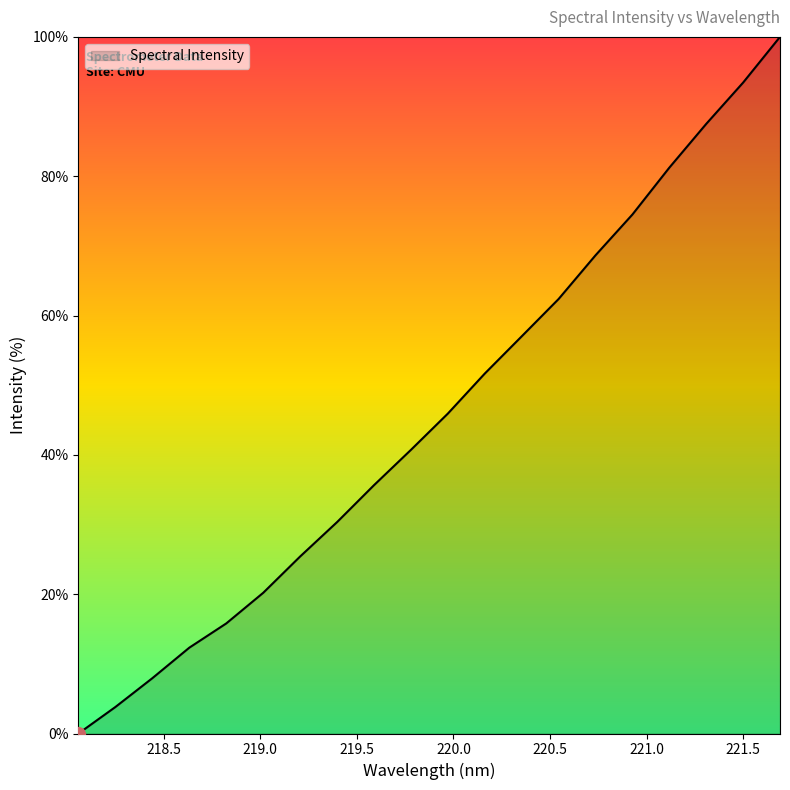

What is the difference between the maximum and minimum values?

100.0